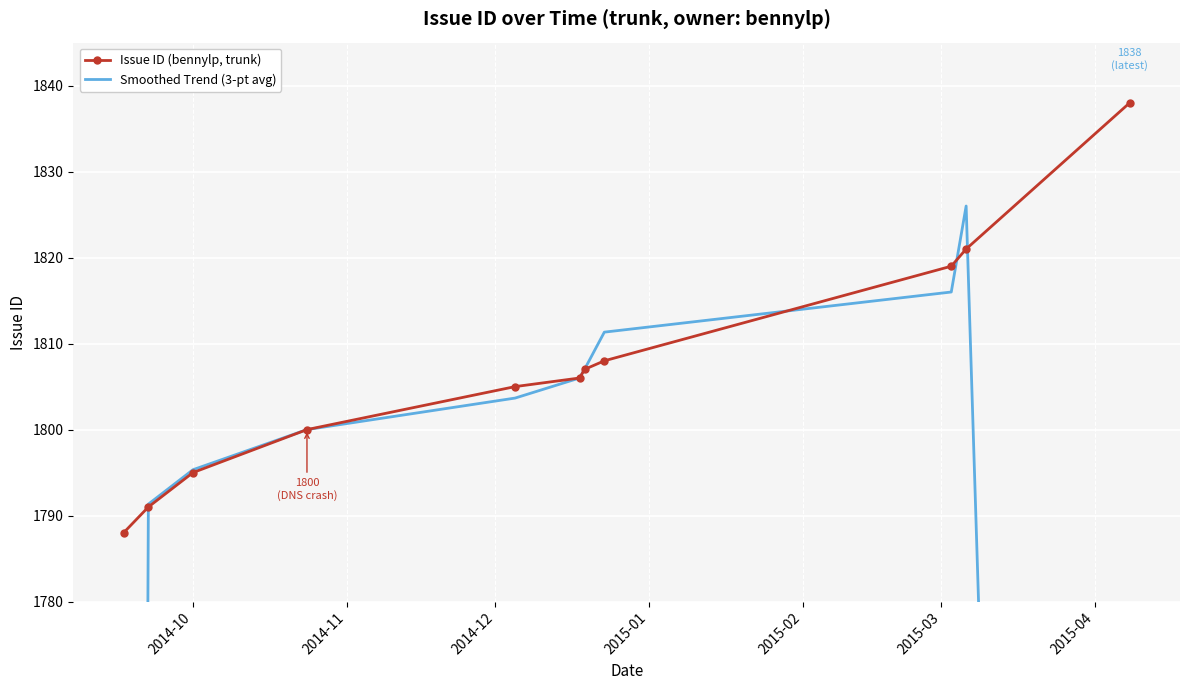

How many lines are shown in the chart?

2